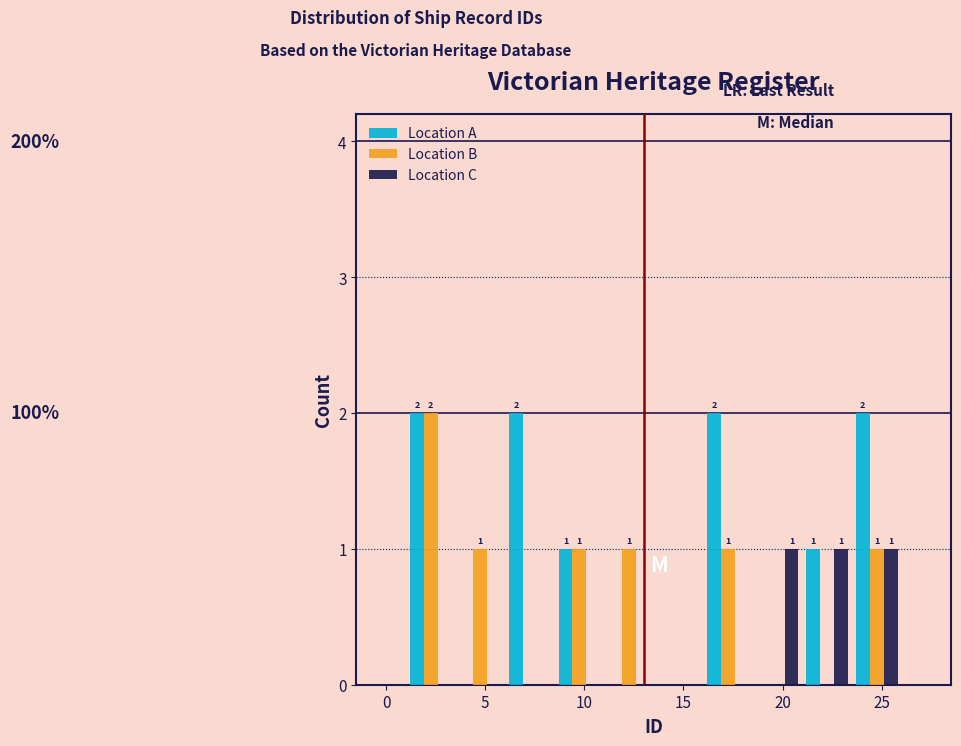

In the Location B series, which range on the x-axis has the tallest bar?

1.0 to 3.5